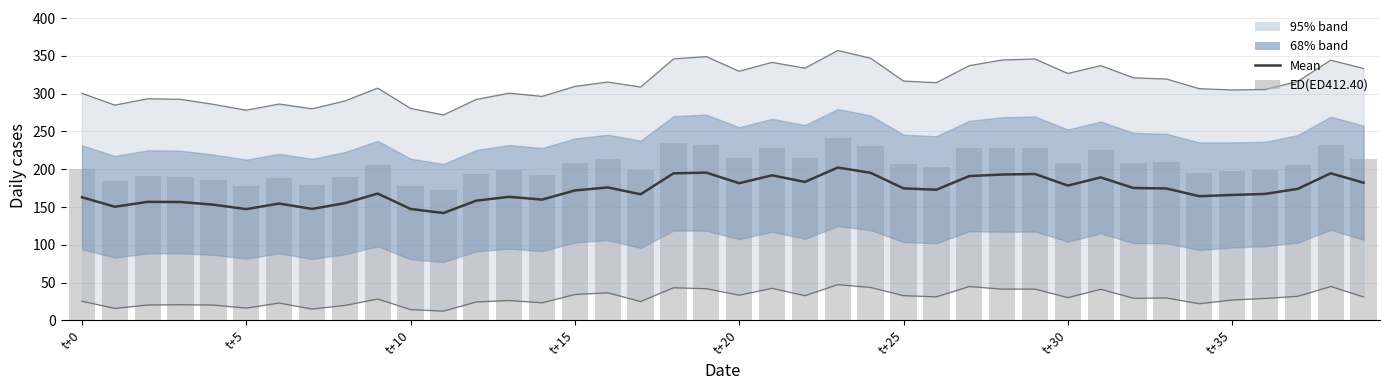

Which category has the highest value in the Mean series?

23